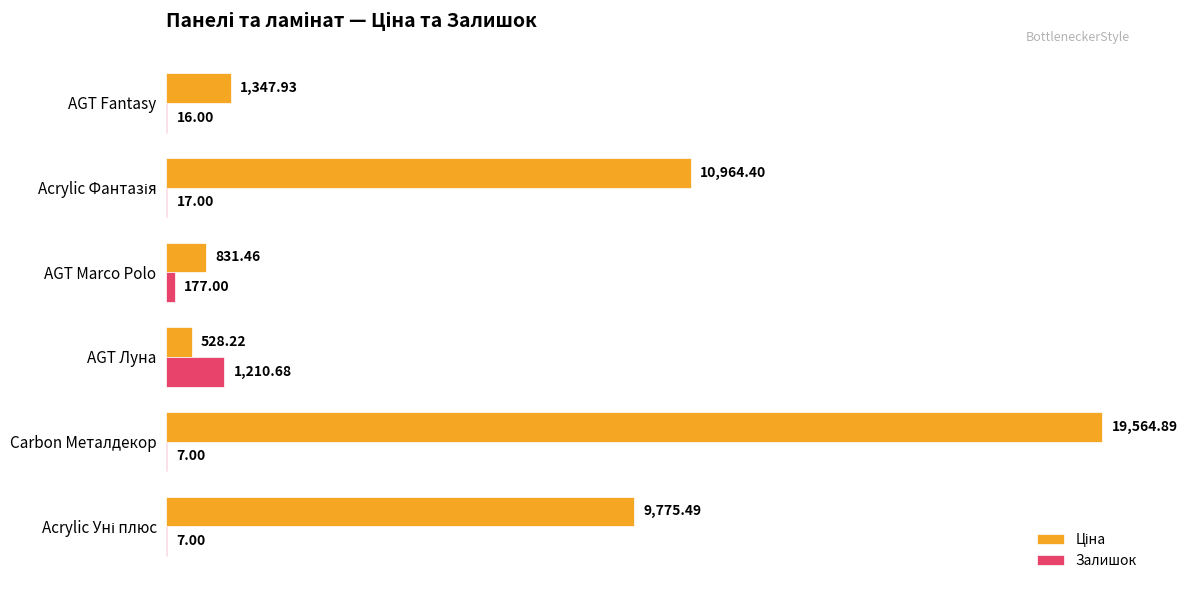

What is the sum of the Залишок values at AGT Луна and AGT Marco Polo?

1387.7